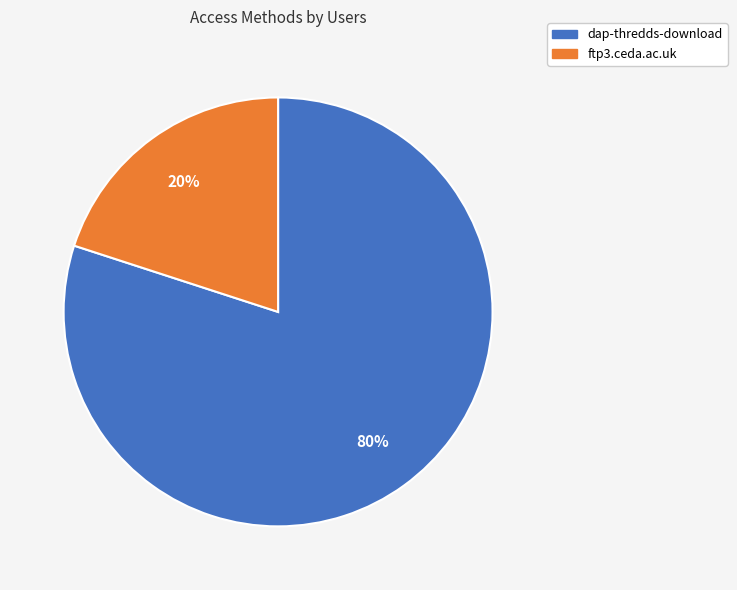

Count the number of slices in the pie.

2